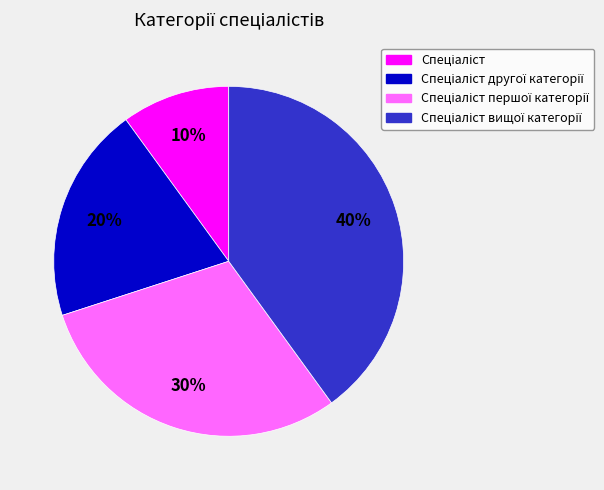

To the nearest percent, what is the average slice percentage?

25%